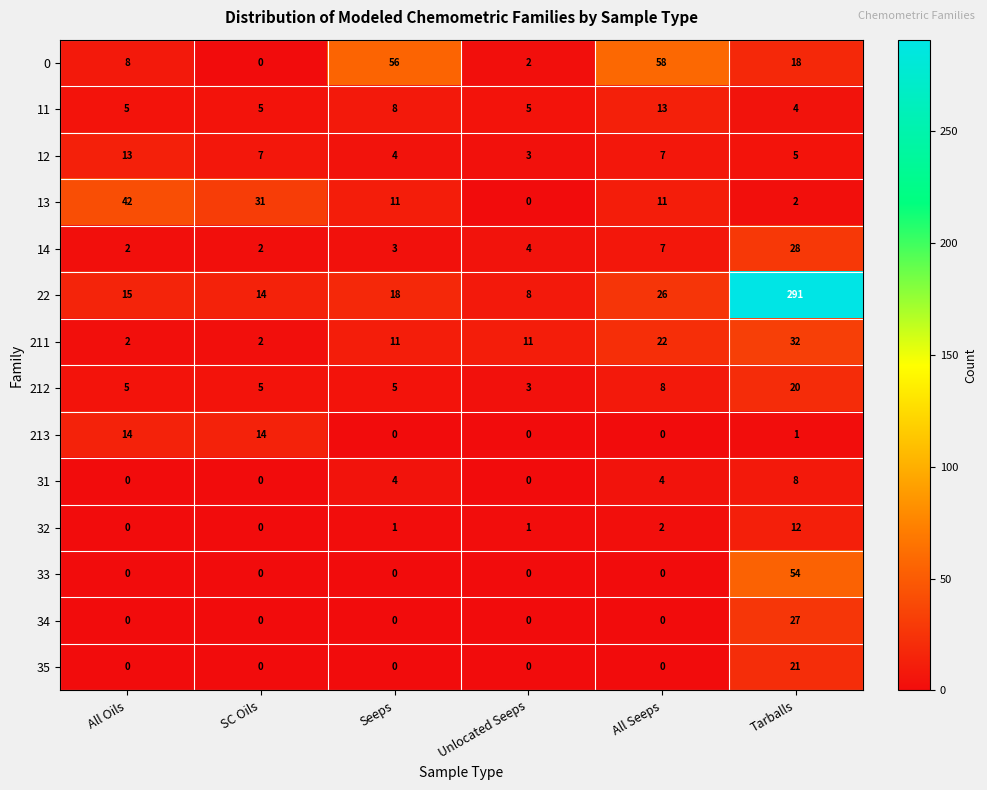

How many series are shown in this chart?

14